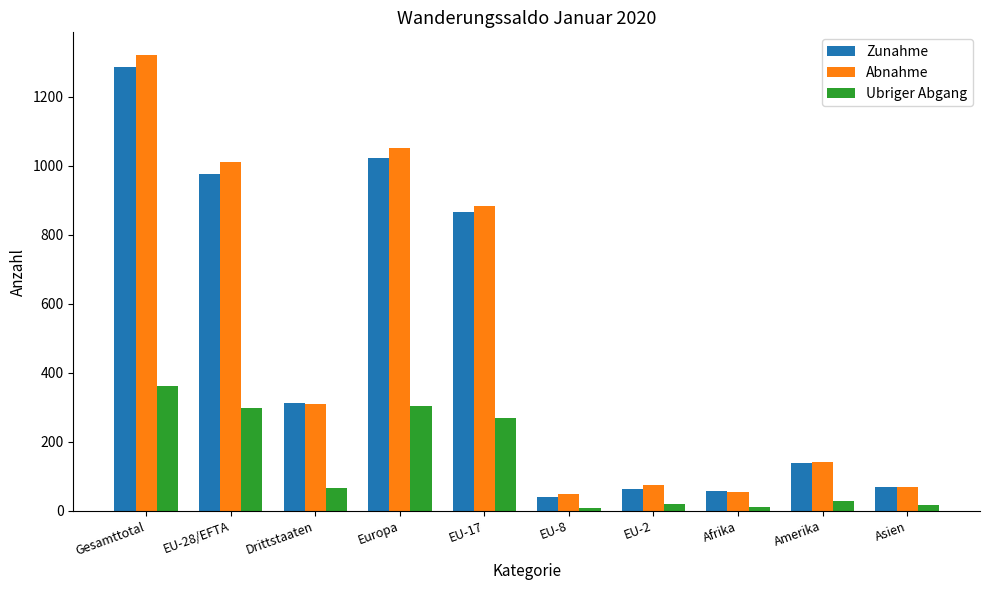

How many values in the Ubriger Abgang series are below 65?

5